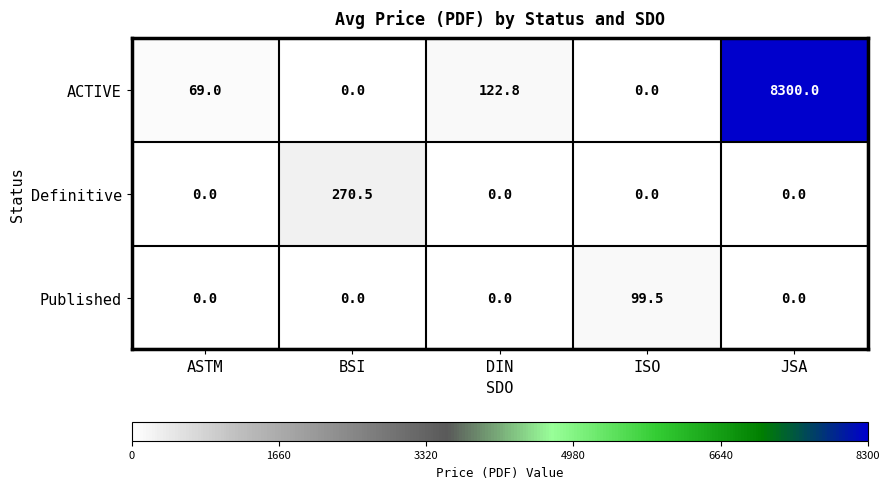

At which label is ACTIVE closest to 4150?

DIN